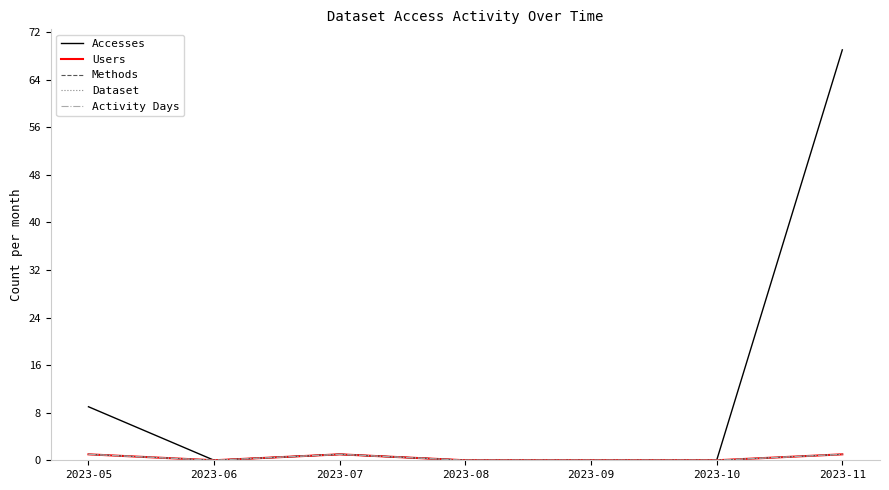

The Accesses series shows 42 at 2023-10. True or false?

False